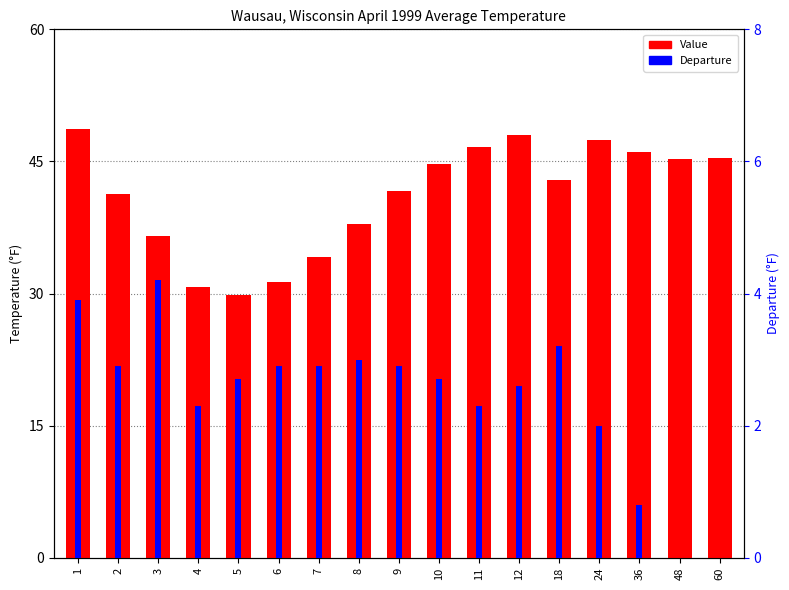

What is the value of the Departure (°F) bar at the 7th from the left?

2.9